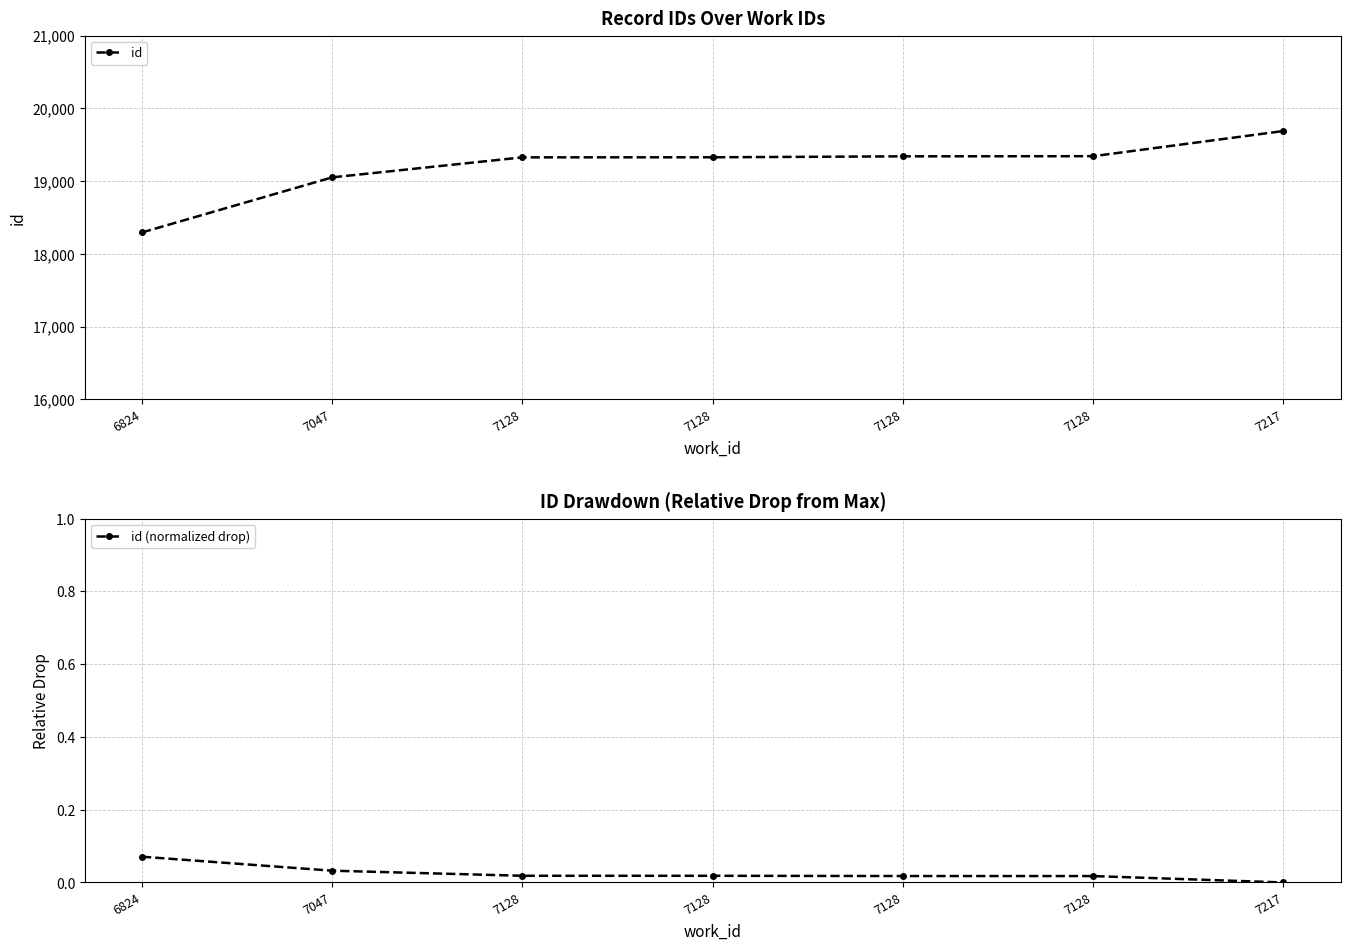

True or false: id and id (normalized drop) intersect in this chart.

False